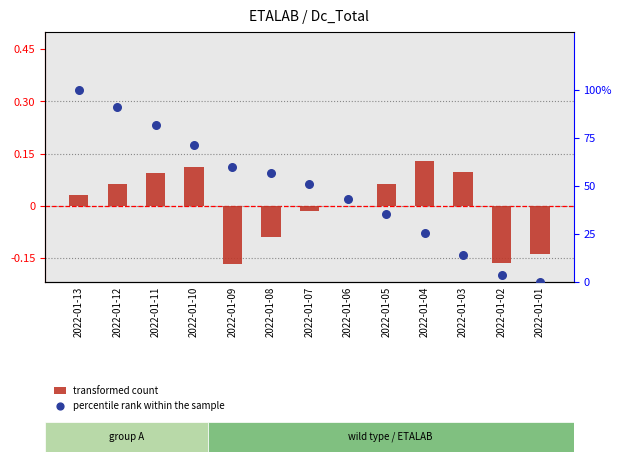

Which series has the largest Y range (max minus min)?

percentile rank within the sample